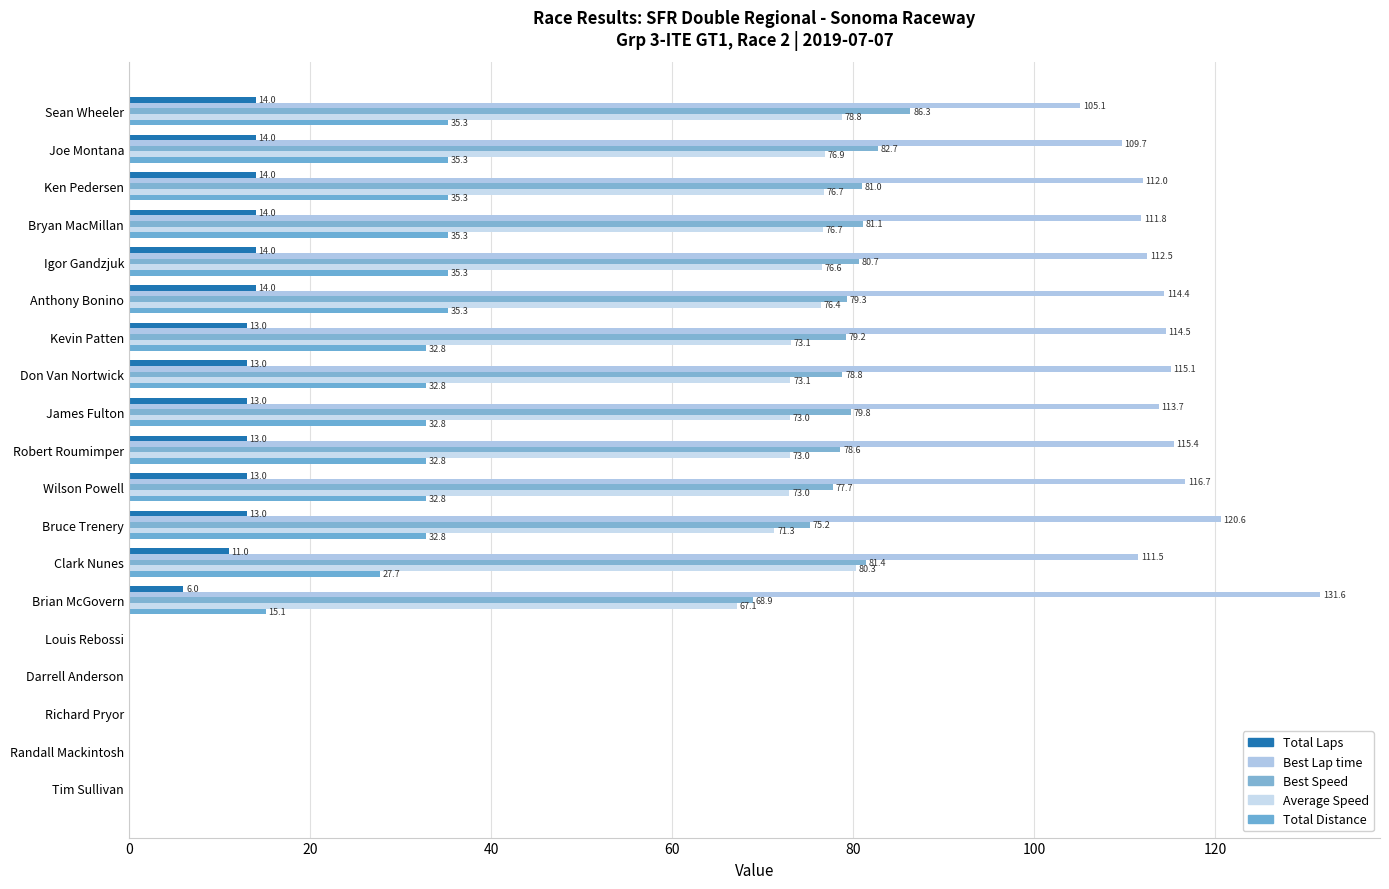

How many data points in Total Distance are above 32?

12